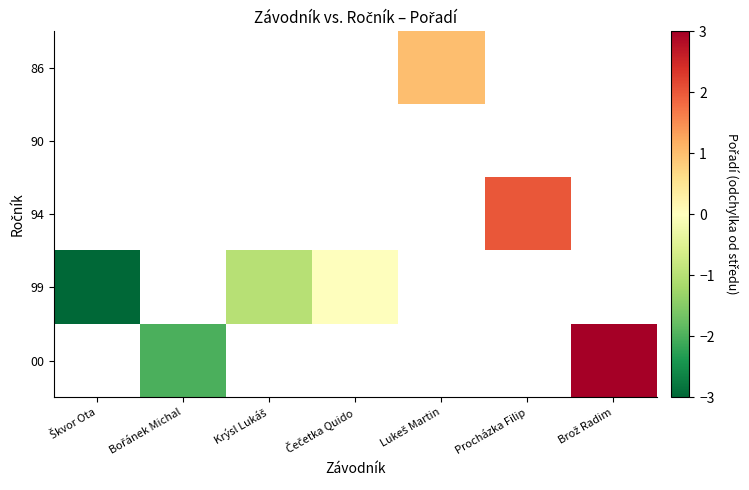

How many negative values does the 99 series have?

2